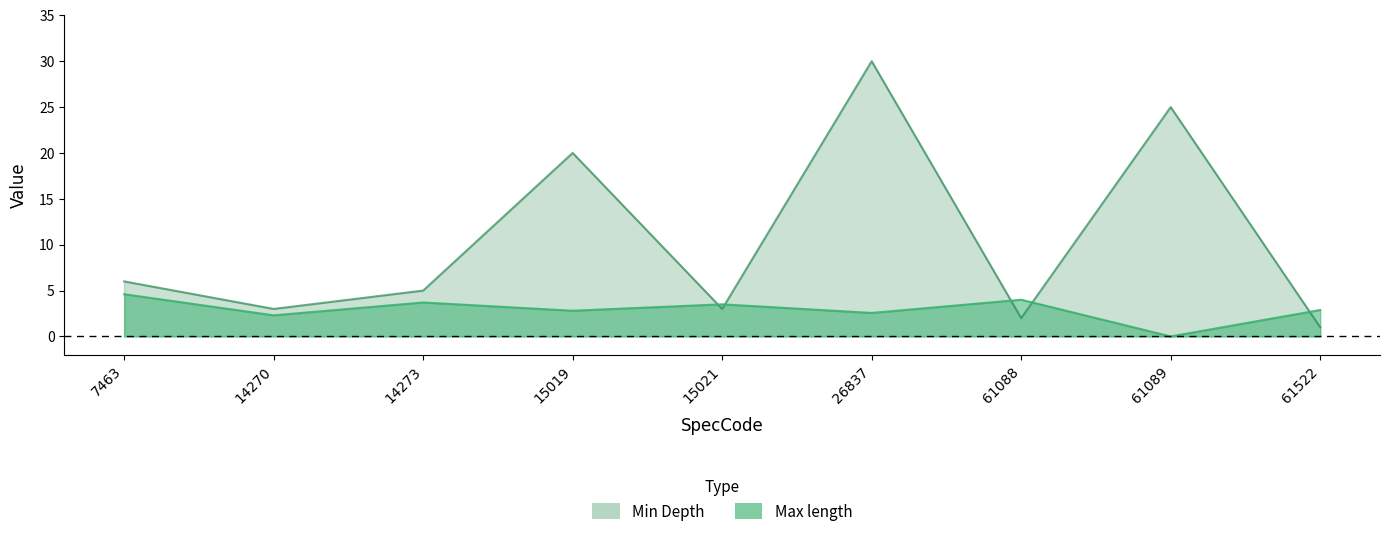

How many distinct data groups are displayed?

2